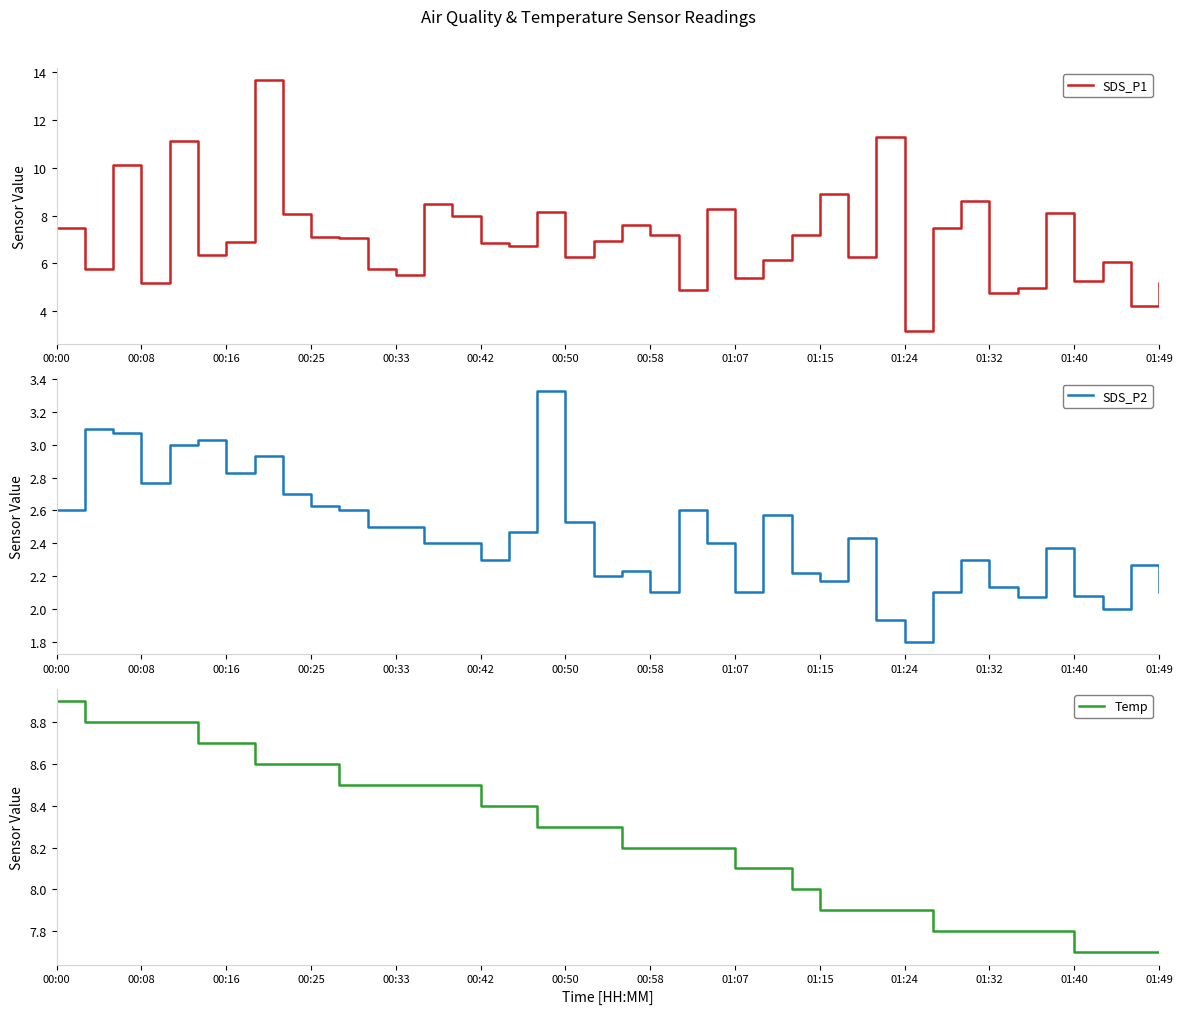

Which category has the highest value in the Temp series?

00:00